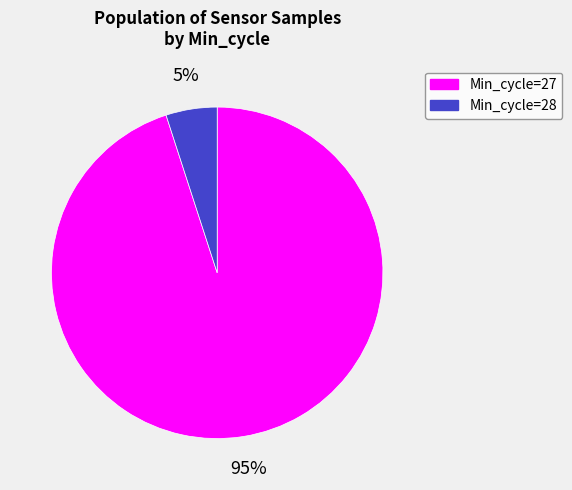

Is there any slice that represents more than half of the pie?

Yes